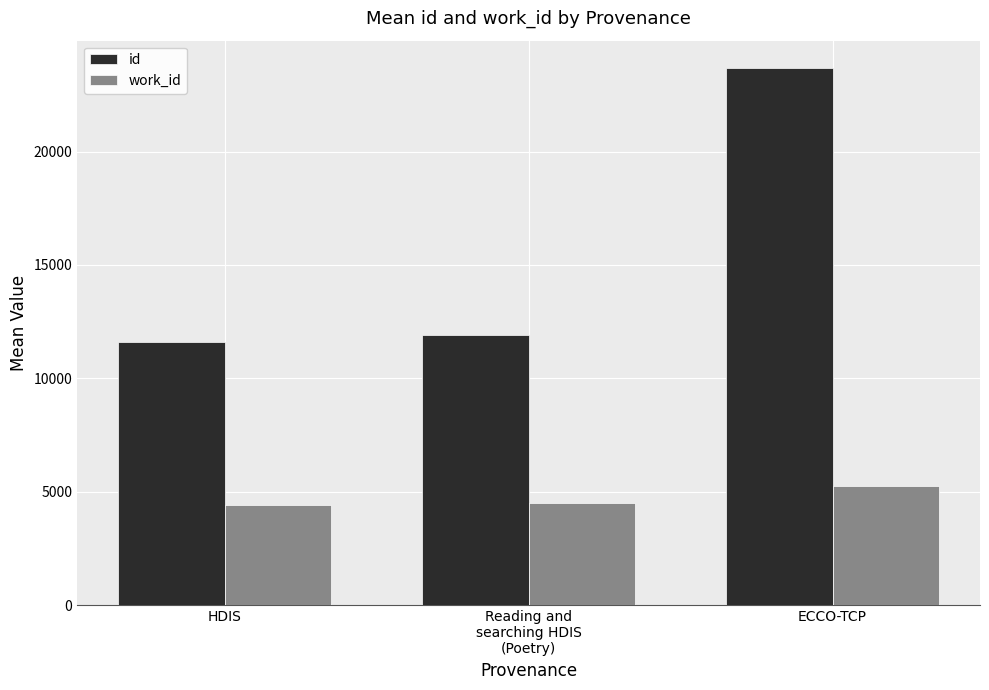

Which series has the largest range (max minus min)?

id